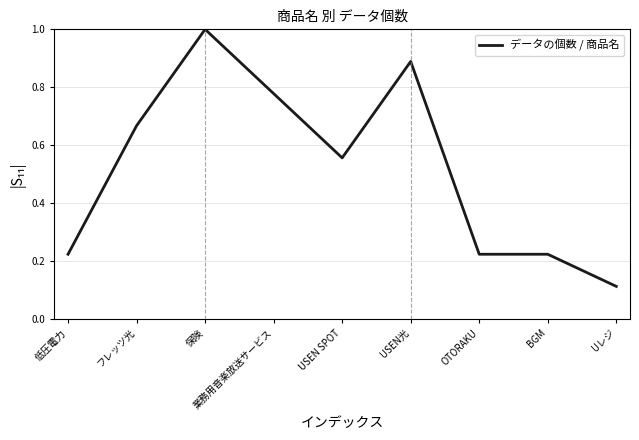

True or false: the data has more than 0 interior local peaks.

True